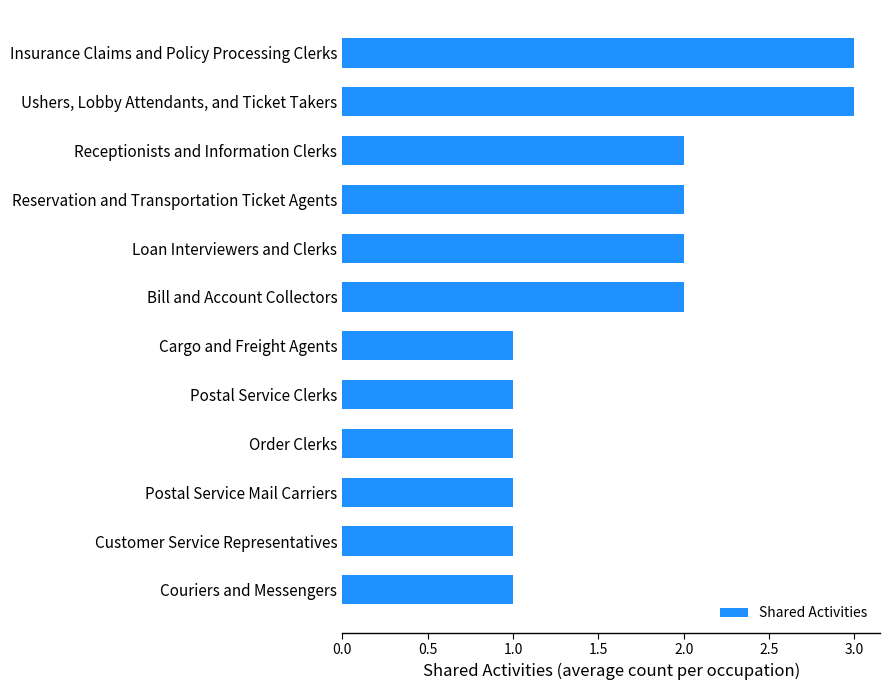

The chart shows a value of 0 at Postal Service Clerks. True or false?

False